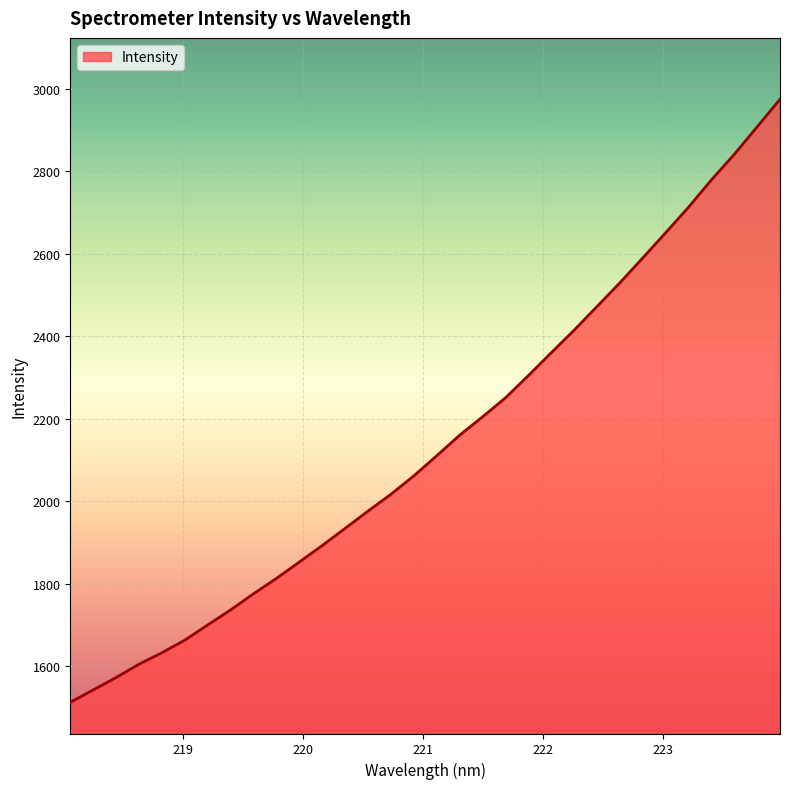

What is the minimum value shown in the chart?

1512.7